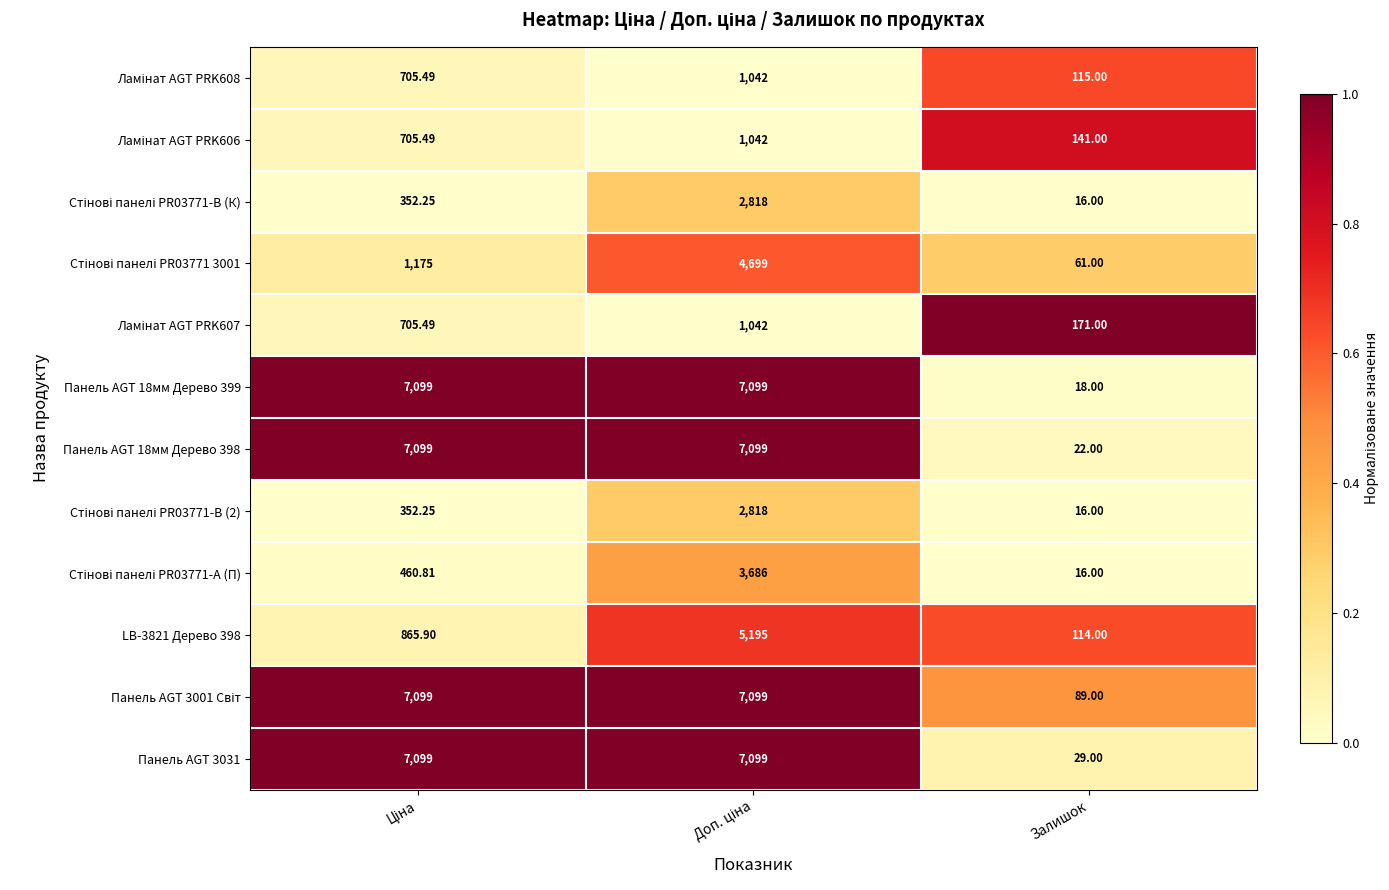

At which label does LB-3821 Дерево 398 reach its minimum?

Залишок